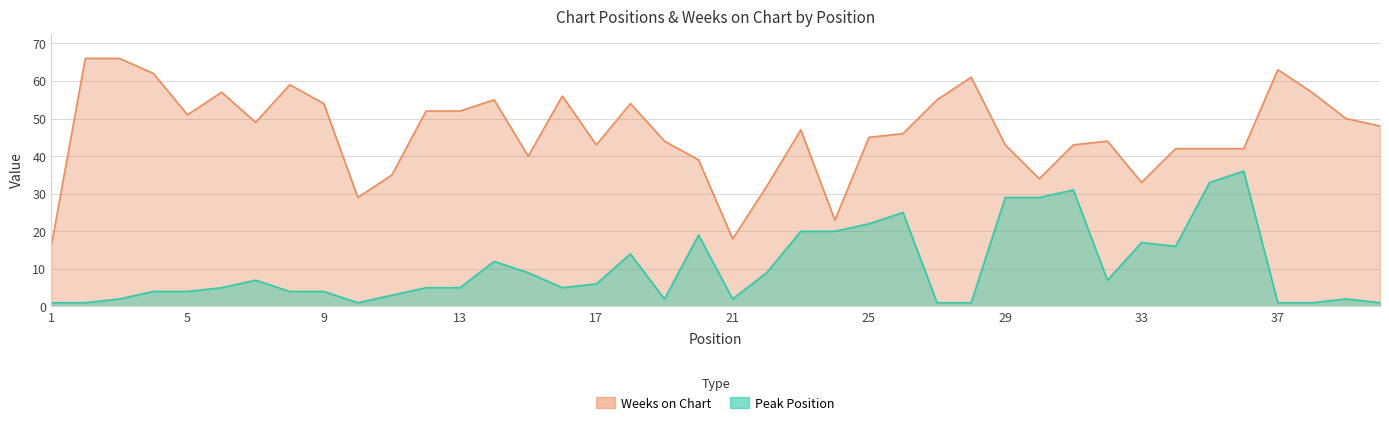

Read the Peak Position value at 36, to the nearest 10.

40